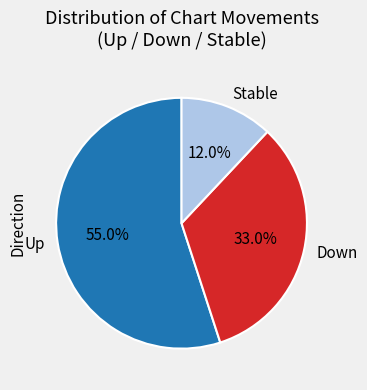

What is the majority slice?

Up